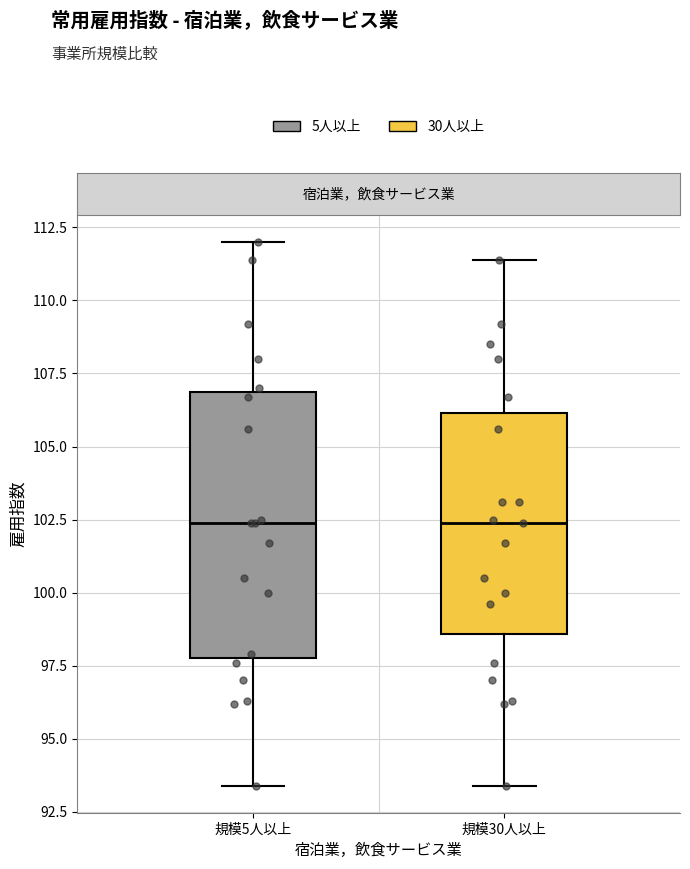

Where is the upper edge of the box for 規模5人以上 on the y-axis? The values are not printed on the chart, so give them approximately, as read against the axis.

107.0